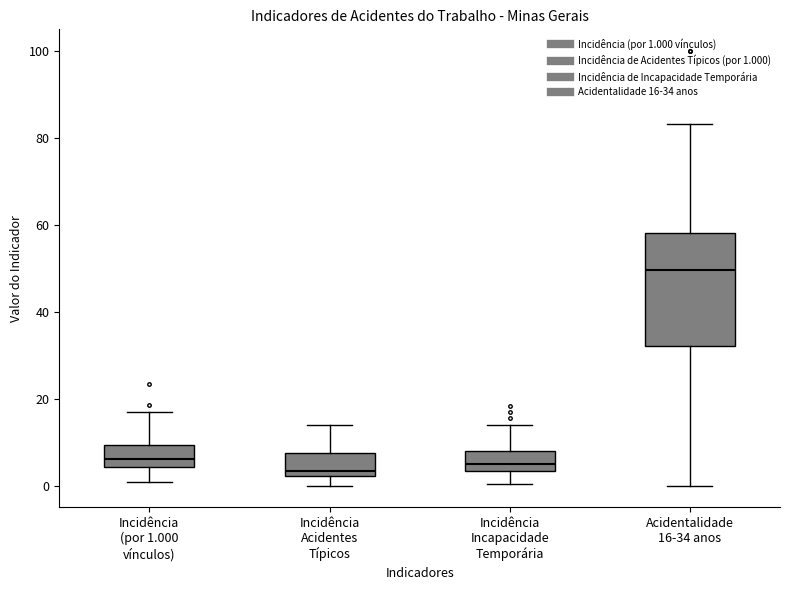

Where does the upper whisker of the box for Incidência Incapacidade Temporária end on the y-axis? The values are not printed on the chart, so give them approximately, as read against the axis.

14